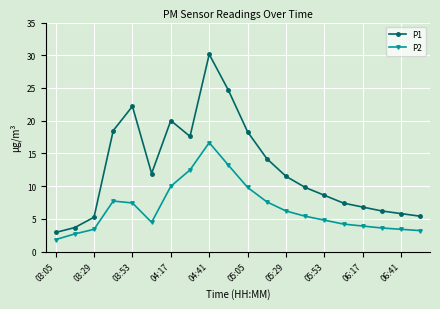

How many lines are shown in the chart?

2